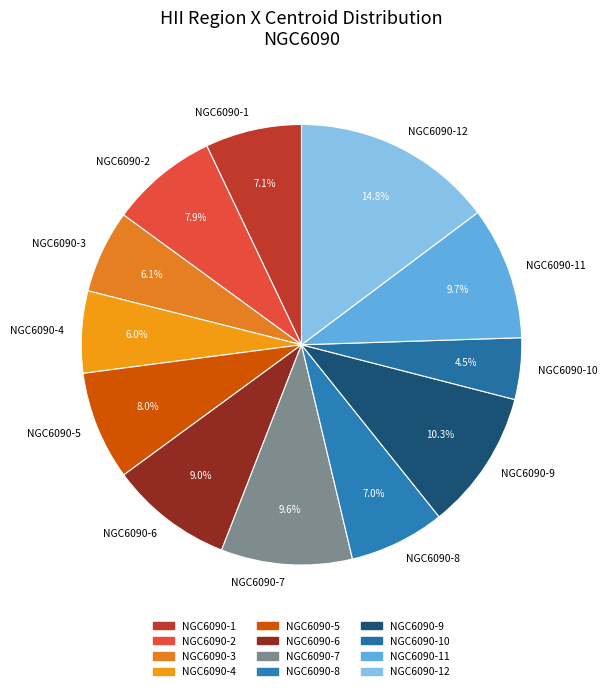

To the nearest percent, what percentage of the pie is NGC6090-3?

6%